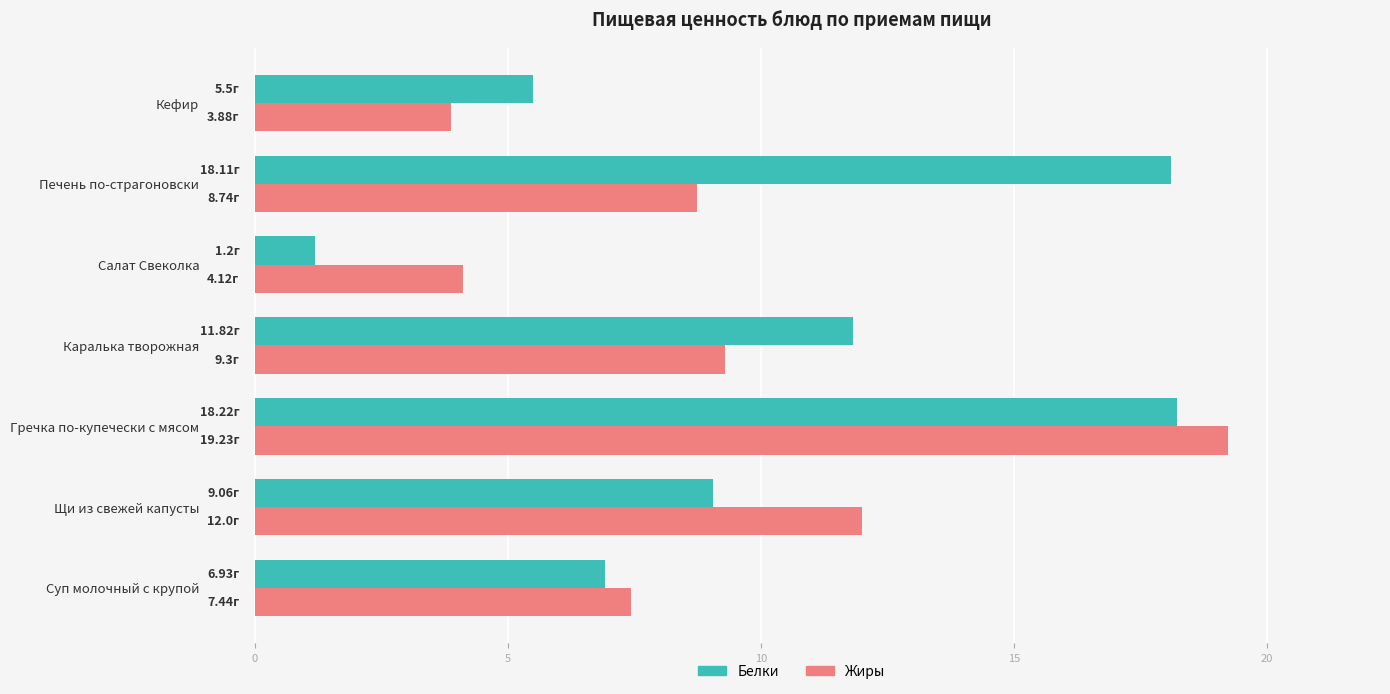

At which label is Жиры closest to 11?

Щи из свежей капусты